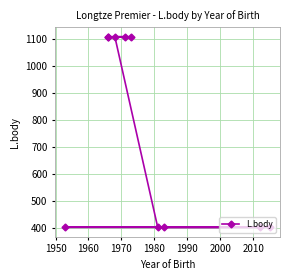

How many lines are shown in the chart?

1